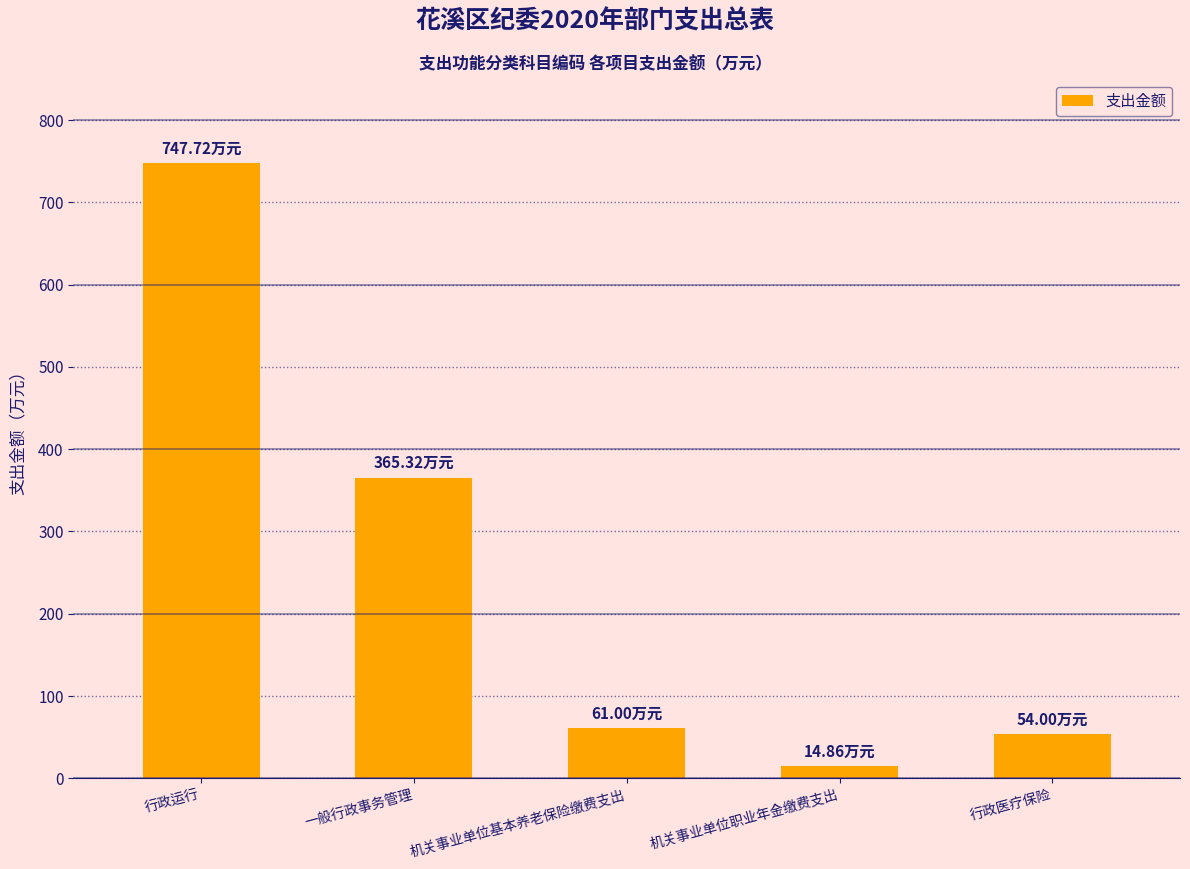

Count the number of data series in this chart.

1